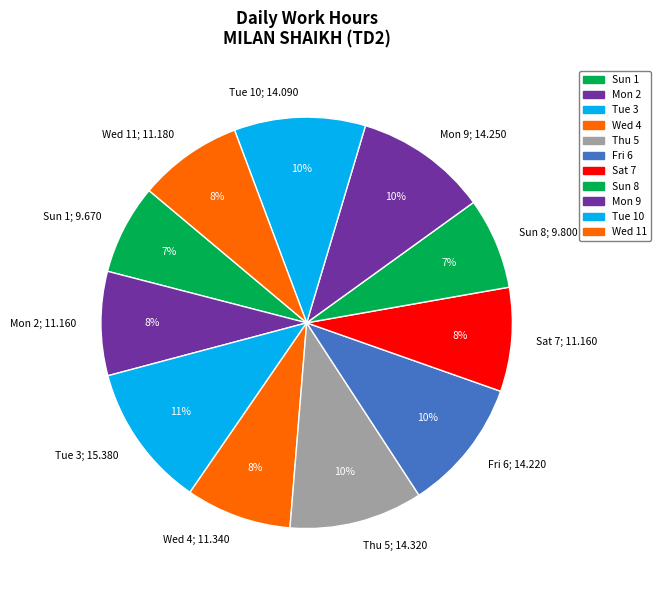

What percentage is the Wed 11; 11.180 slice, to the nearest percent?

8%